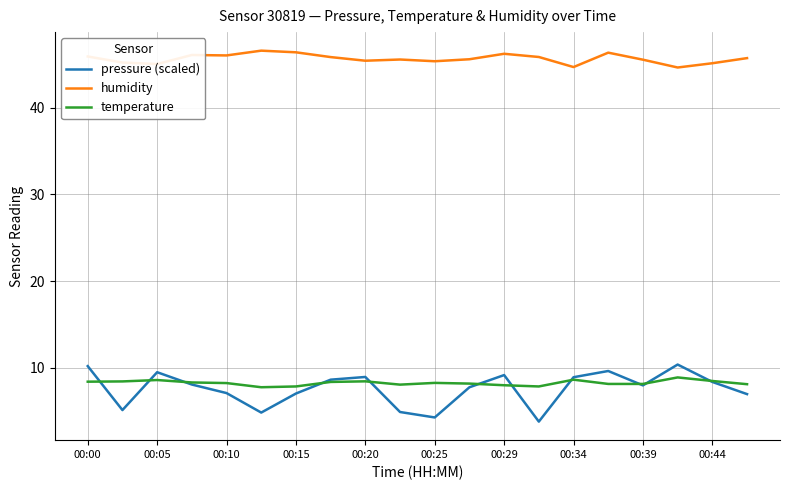

True or false: humidity and pressure (scaled) cross at least once.

False